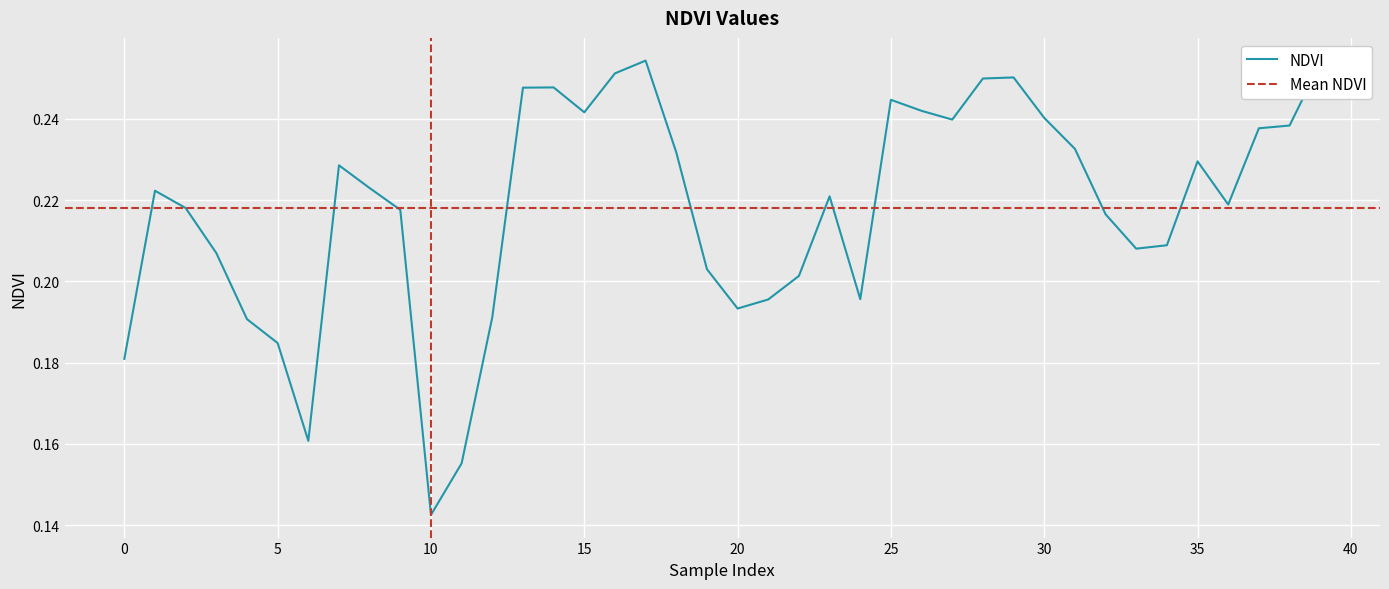

At which category does the data reach its first local peak?

1